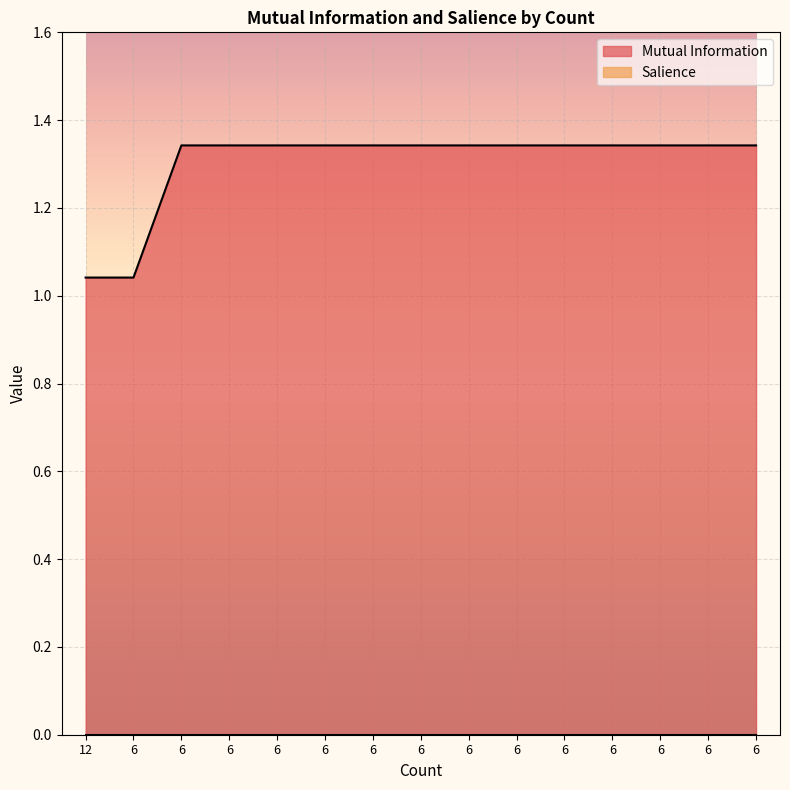

Is it true that the value at 12 is 0.4?

False